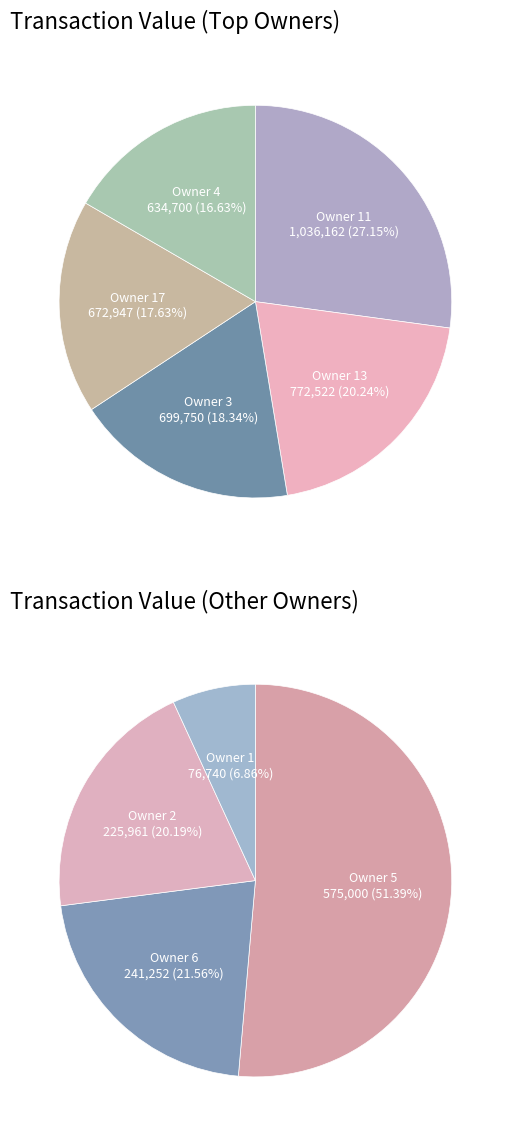

Is it true that 2 is 1% of the pie?

False